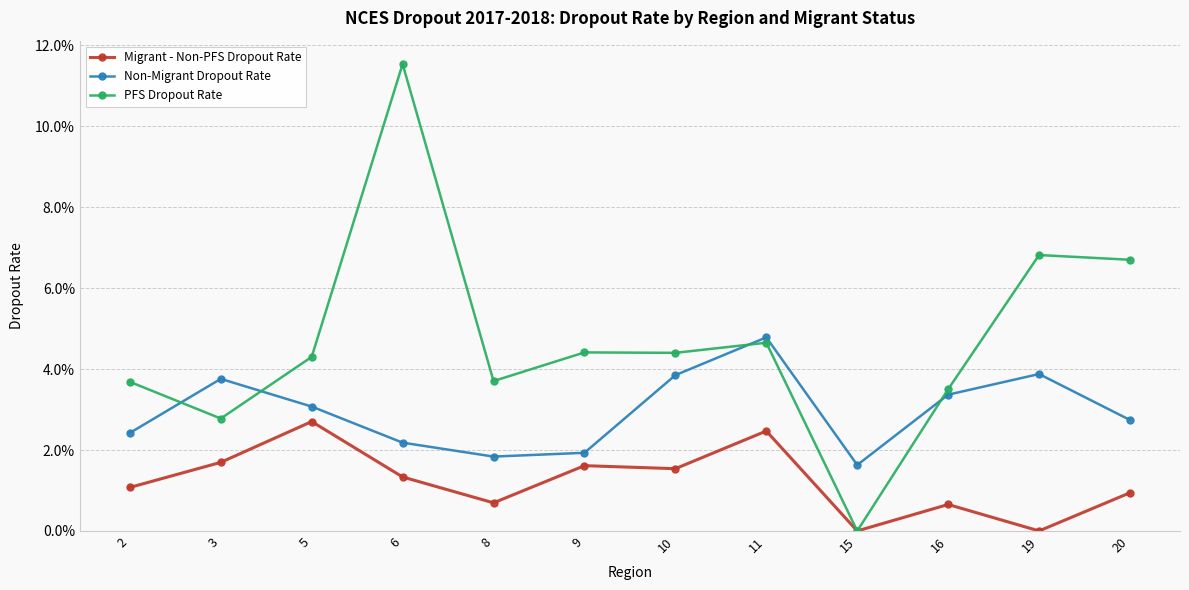

What are all the series names shown in the legend?

Migrant - Non-PFS Dropout Rate, Non-Migrant Dropout Rate, PFS Dropout Rate